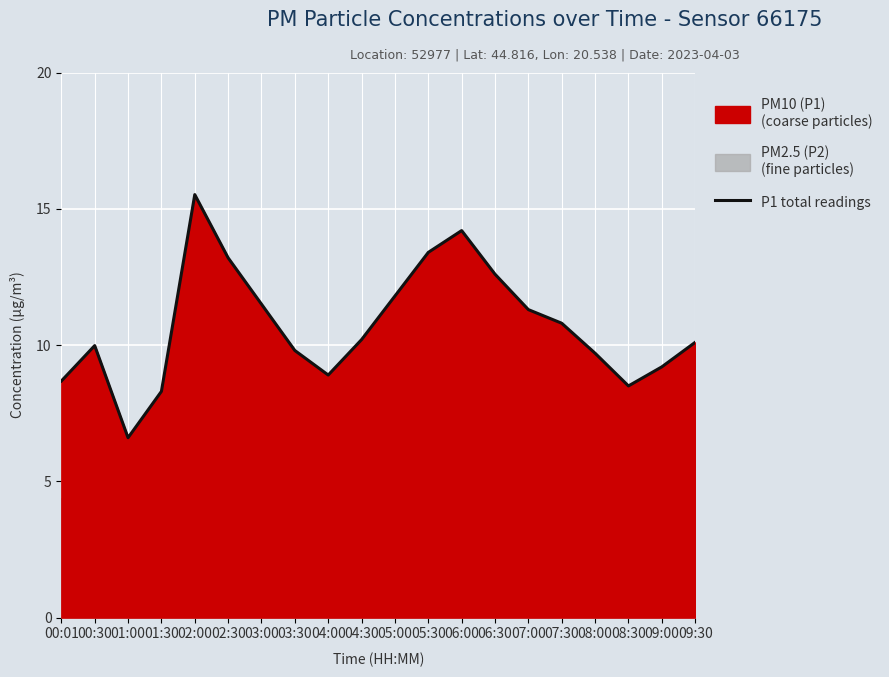

Rank the categories by value from lowest to highest.

01:00, 01:30, 08:30, 00:01, 04:00, 09:00, 08:00, 03:30, 00:30, 09:30, 04:30, 07:30, 07:00, 03:00, 05:00, 06:30, 02:30, 05:30, 06:00, 02:00